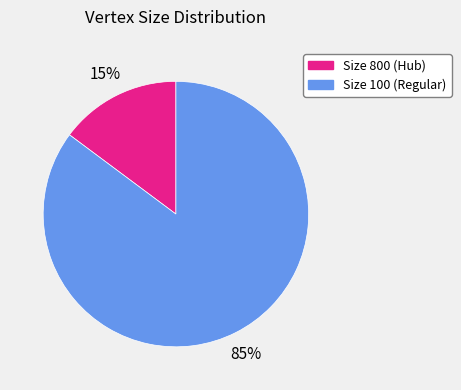

Is there any slice that represents more than half of the pie?

Yes